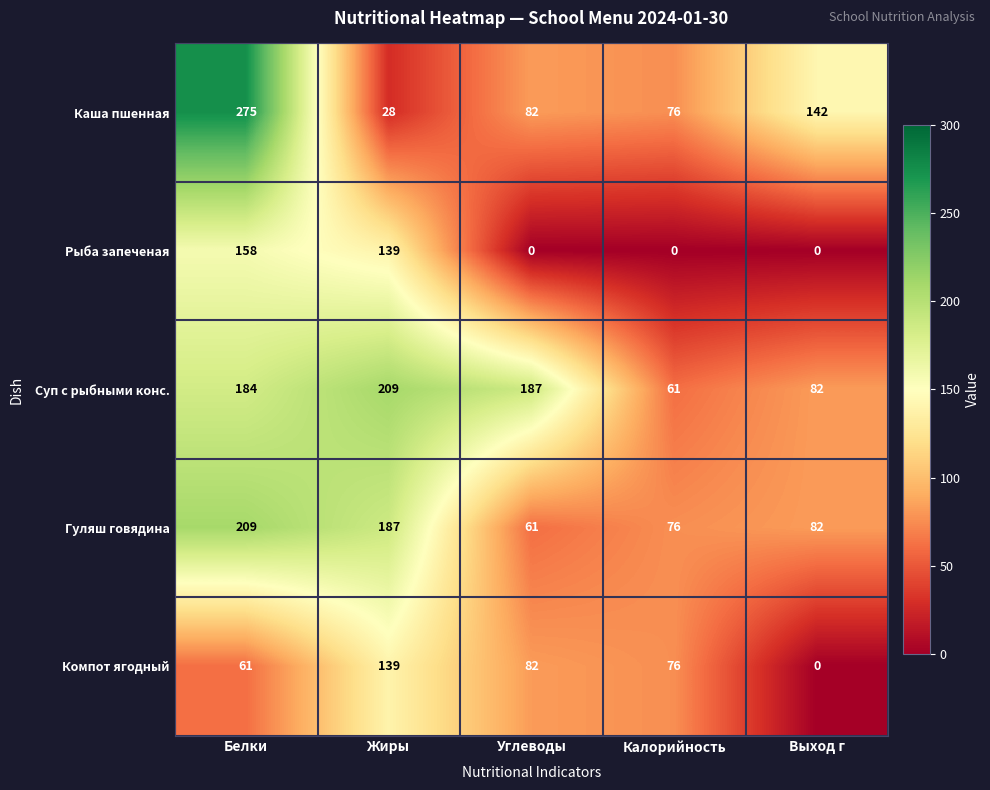

What is the sum of the Суп с рыбными конс. values at Белки and Углеводы?

371